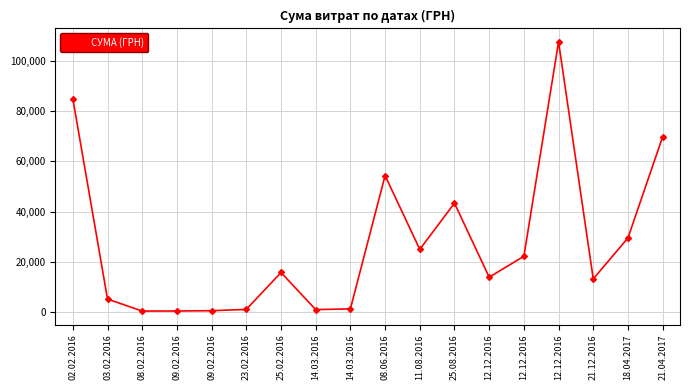

Which category has the lowest value across all series?

08.02.2016